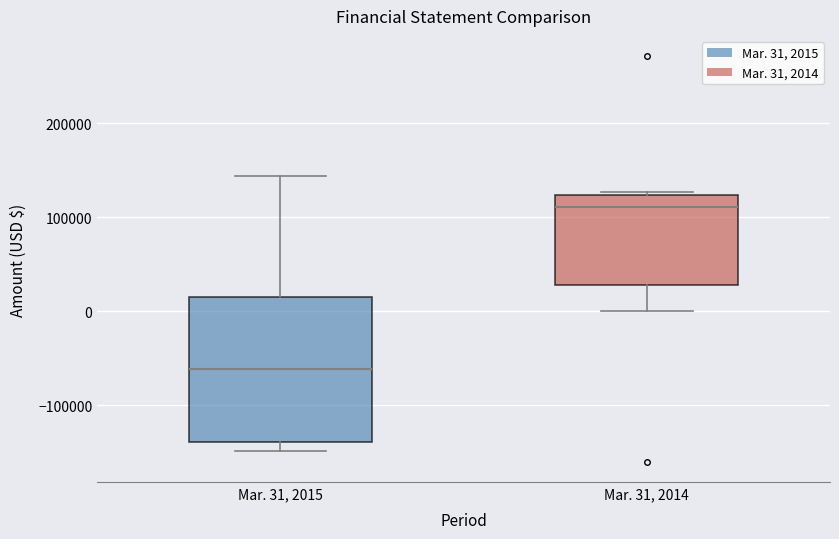

Reading left to right, transcribe this box plot: for each box, give where its median line is, the range the box spans, and where its two whiskers end, as read against the y-axis. The values are not printed on the chart, so give them approximately, as read against the axis.

Mar. 31, 2015: median -60000, box -140000 to 20000, whiskers -150000 to 140000
Mar. 31, 2014: median 110000, box 30000 to 120000, whiskers 0 to 130000